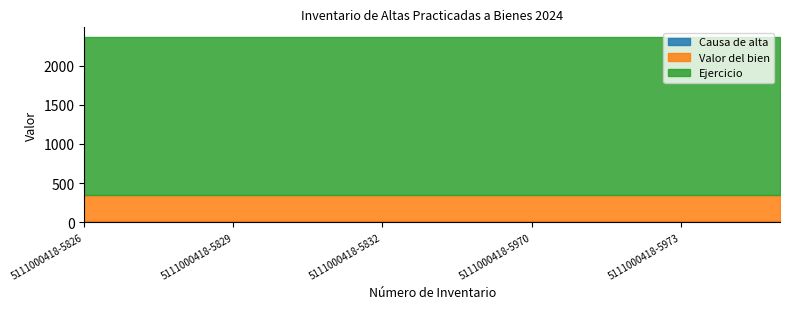

The value of Ejercicio at 5111000418-5975 is 616.3. True or false?

False